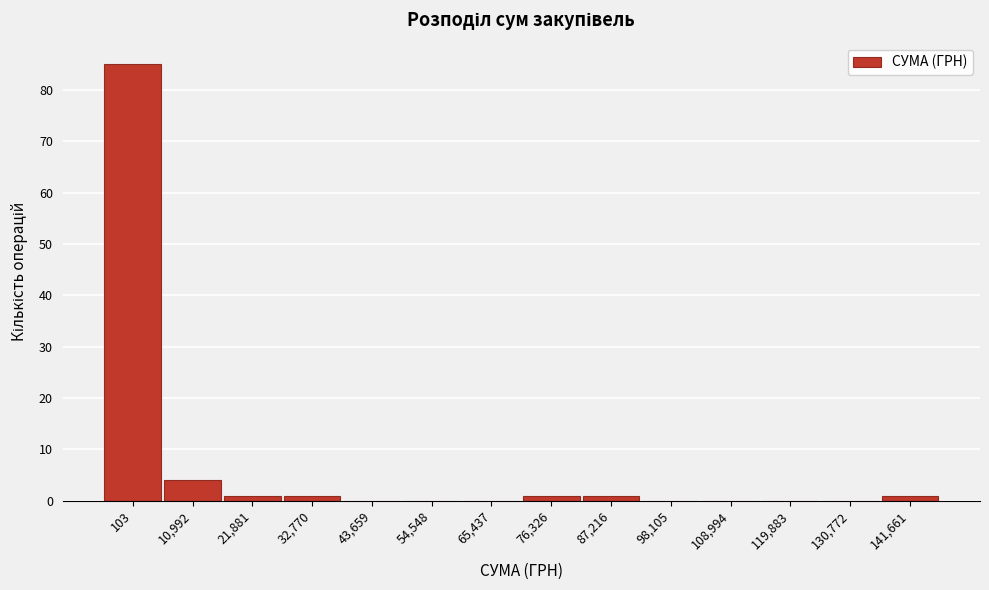

Reading left to right, list all the values displayed in this chart.

103=85	10,992=4	21,881=1	32,770=1	43,659=0	54,548=0	65,437=0	76,326=1	87,216=1	98,105=0	108,994=0	119,883=0	130,772=0	141,661=1